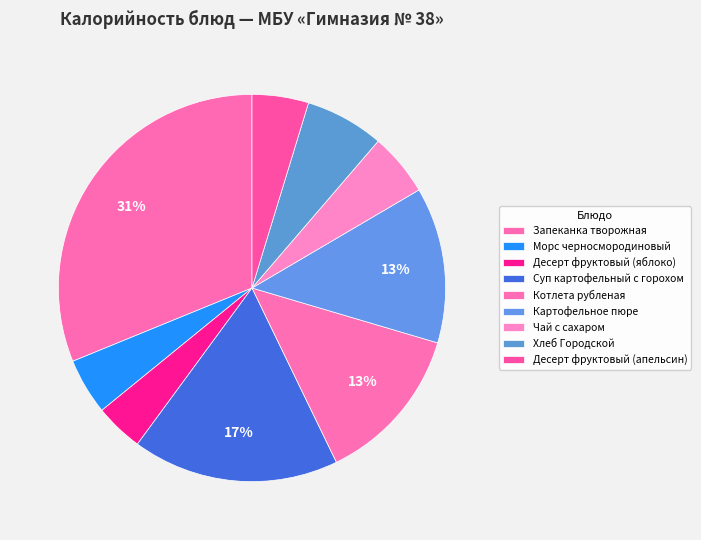

Which category has the smallest portion of the pie?

Десерт фруктовый (яблоко)